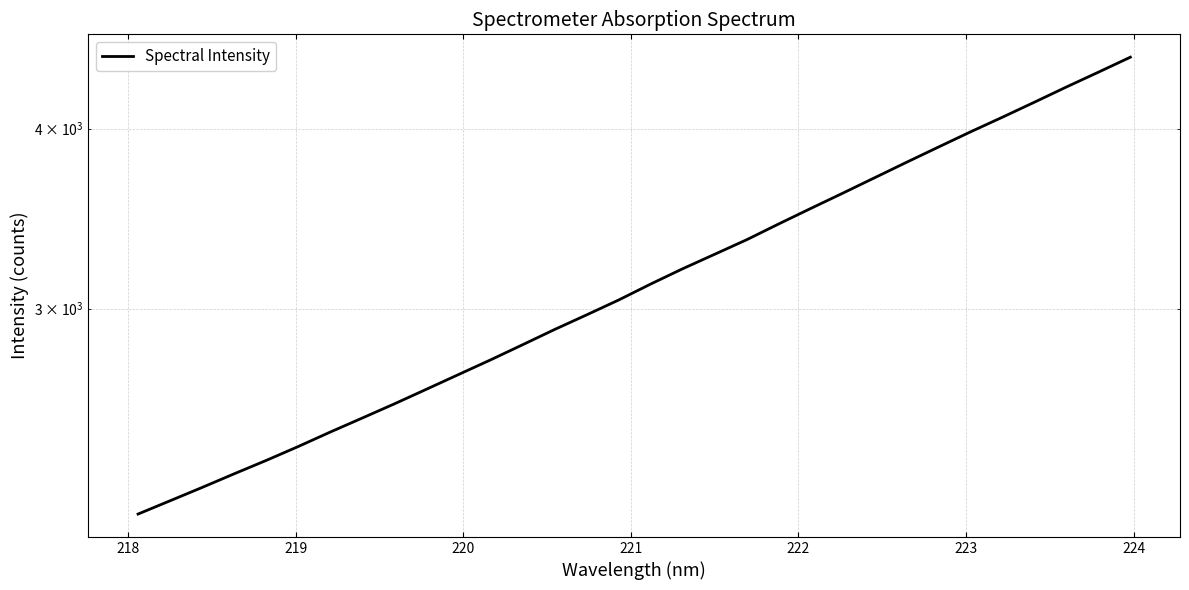

Does the chart have visible grid lines?

Yes